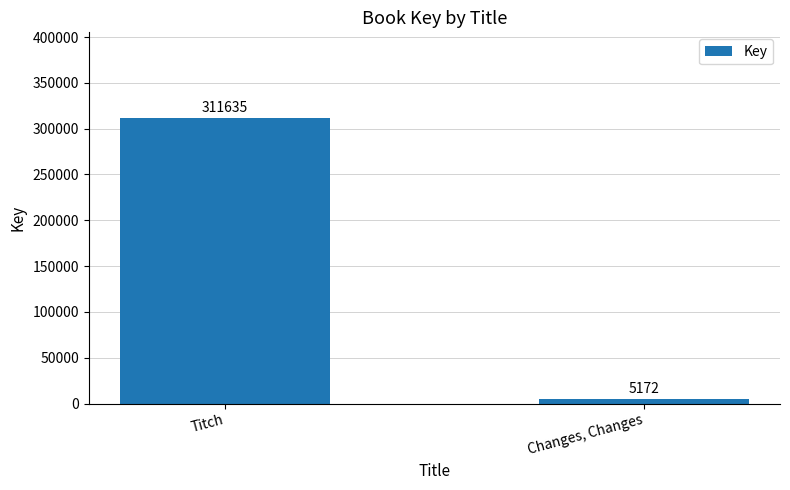

Where is the data nearest to the value 158403?

Changes, Changes